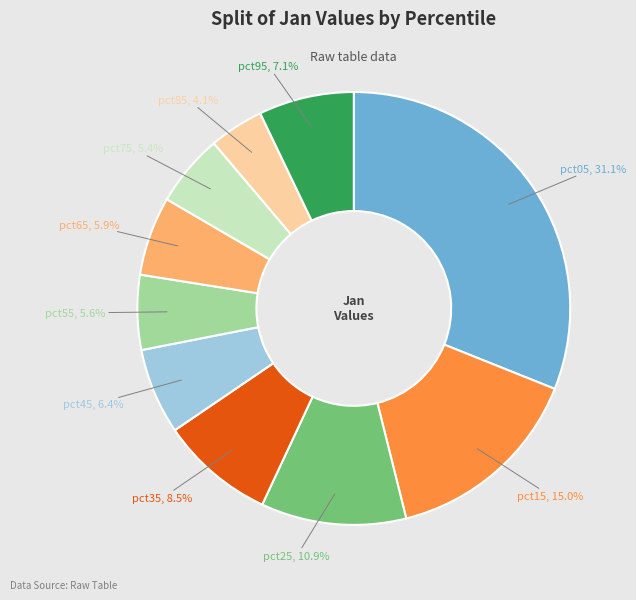

Is it true that pct55 is 13% of the pie?

False